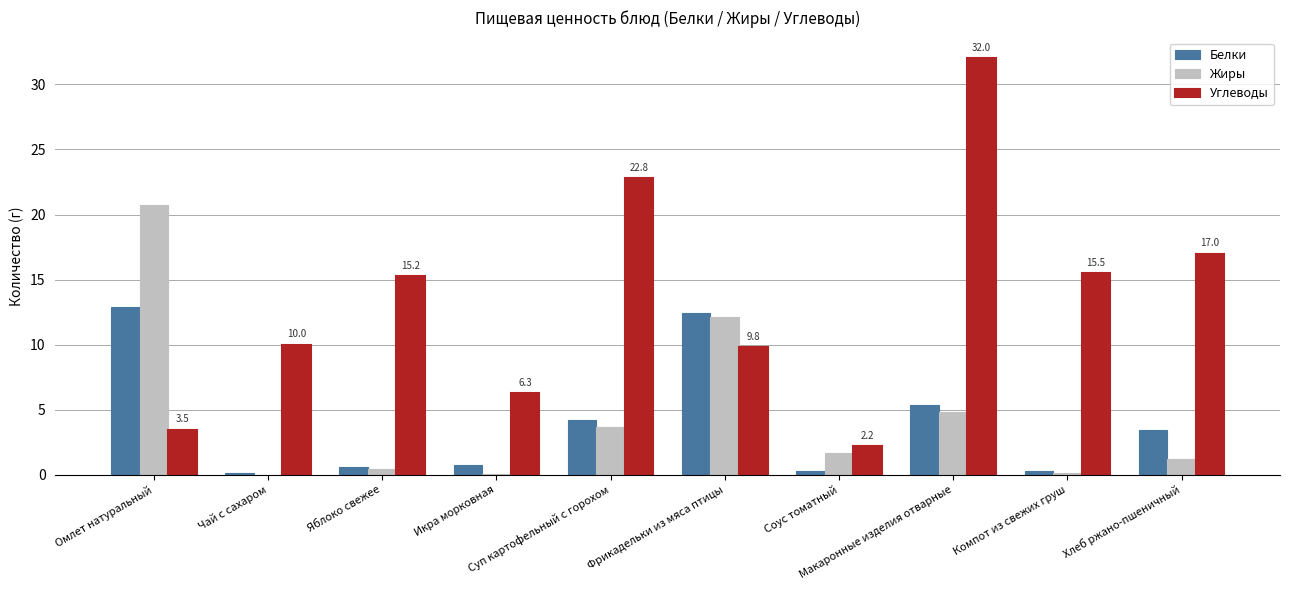

Does the chart contain stacked bars?

No